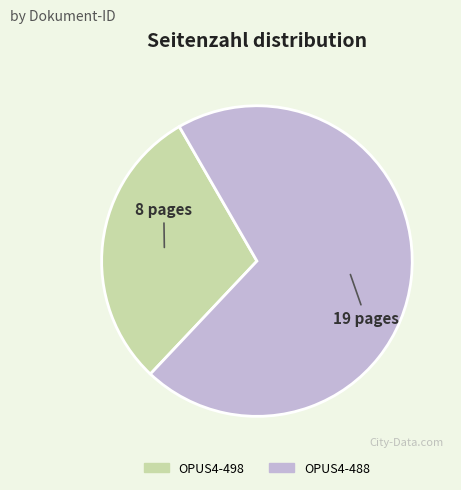

Is it true that OPUS4-488 is 70% of the pie?

True